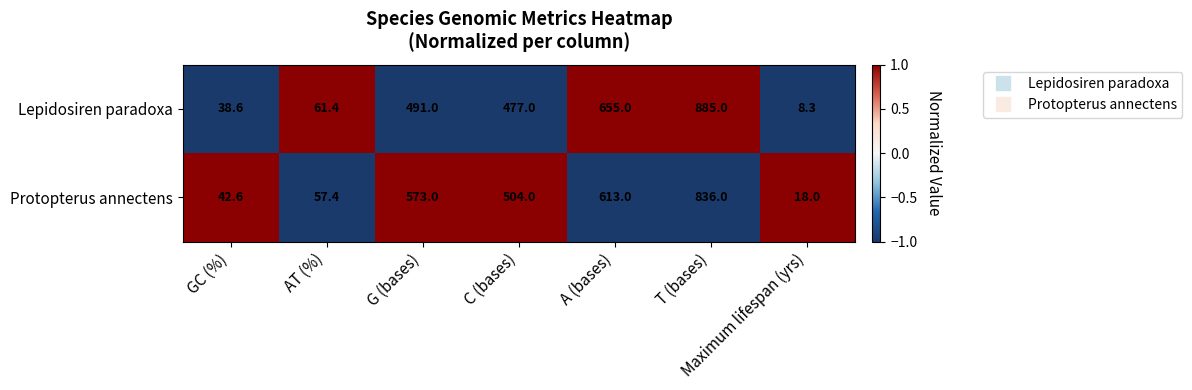

Rank the categories by Lepidosiren paradoxa value from lowest to highest.

Maximum lifespan (yrs), GC (%), AT (%), C (bases), G (bases), A (bases), T (bases)